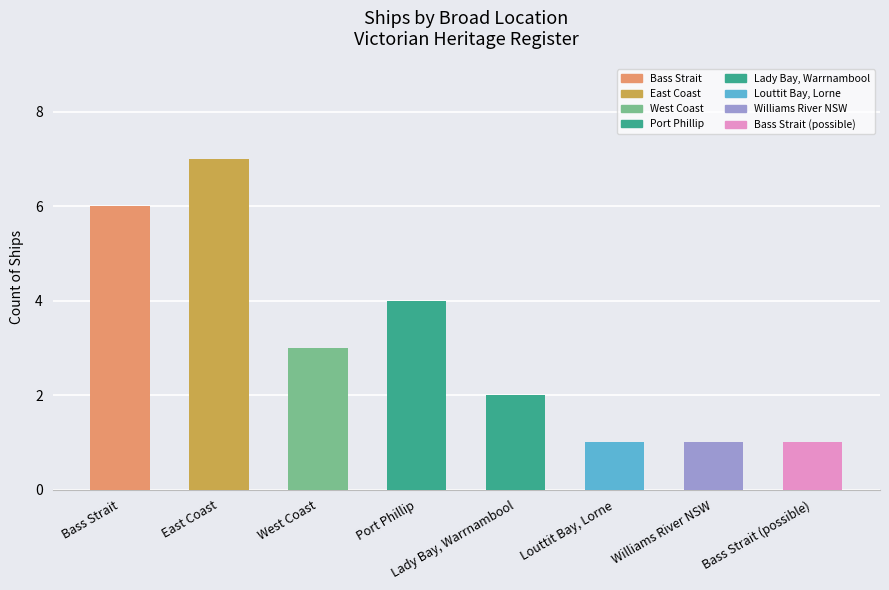

Reading left to right, what are all the values shown in this chart?

Bass Strait=6	East Coast=7	West Coast=3	Port Phillip=4	Lady Bay, Warrnambool=2	Louttit Bay, Lorne=1	Williams River NSW=1	Bass Strait (possible)=1